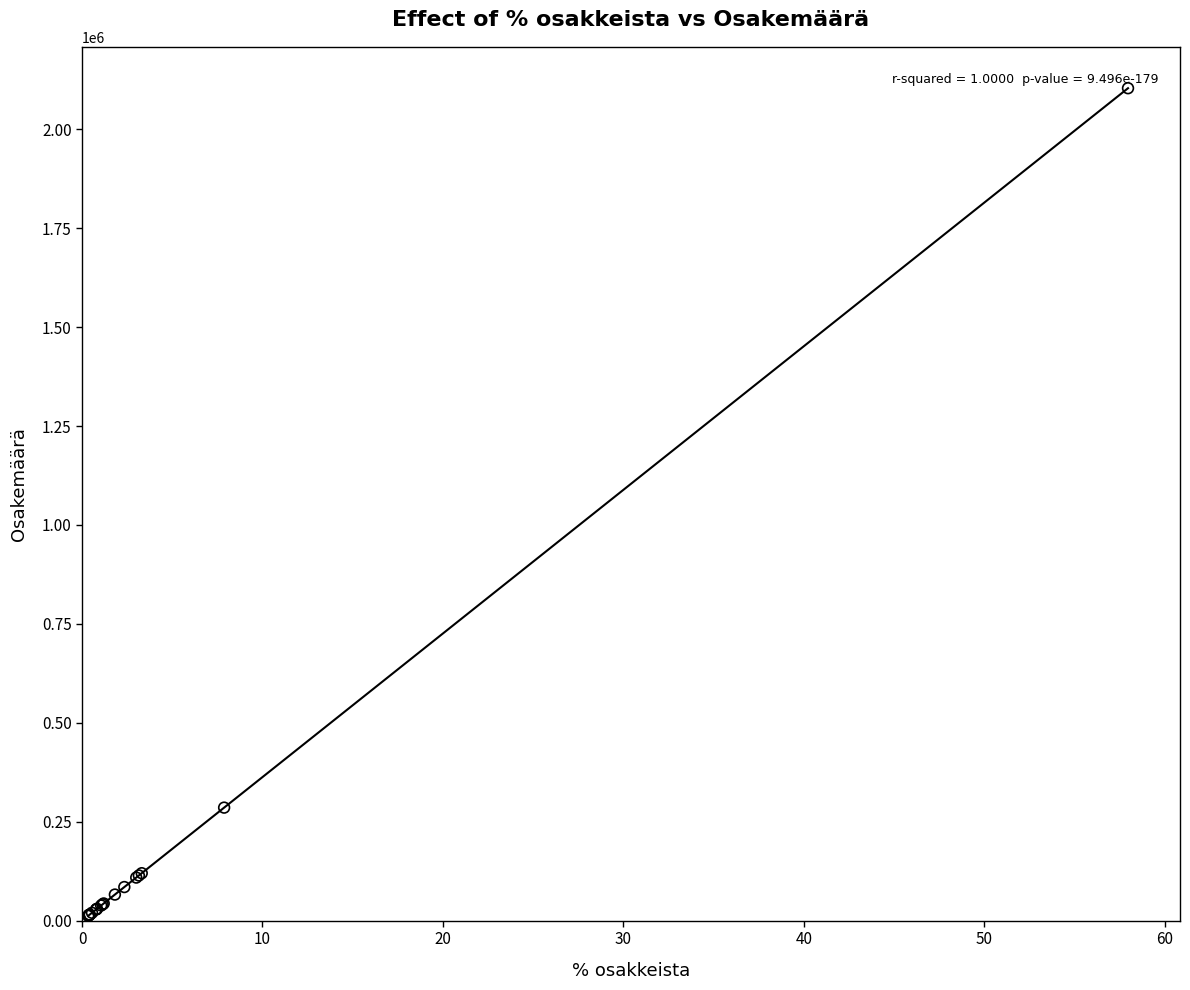

What Y value in the scatter plot is closest to 1057972?

285714